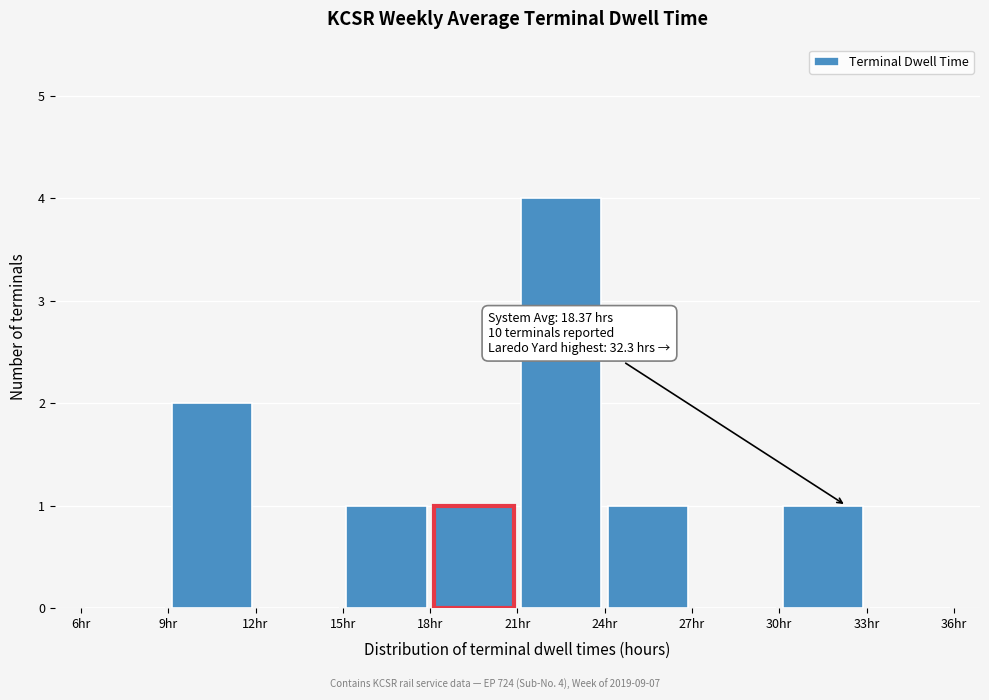

Over which range of the x-axis is the bar tallest?

21 to 24